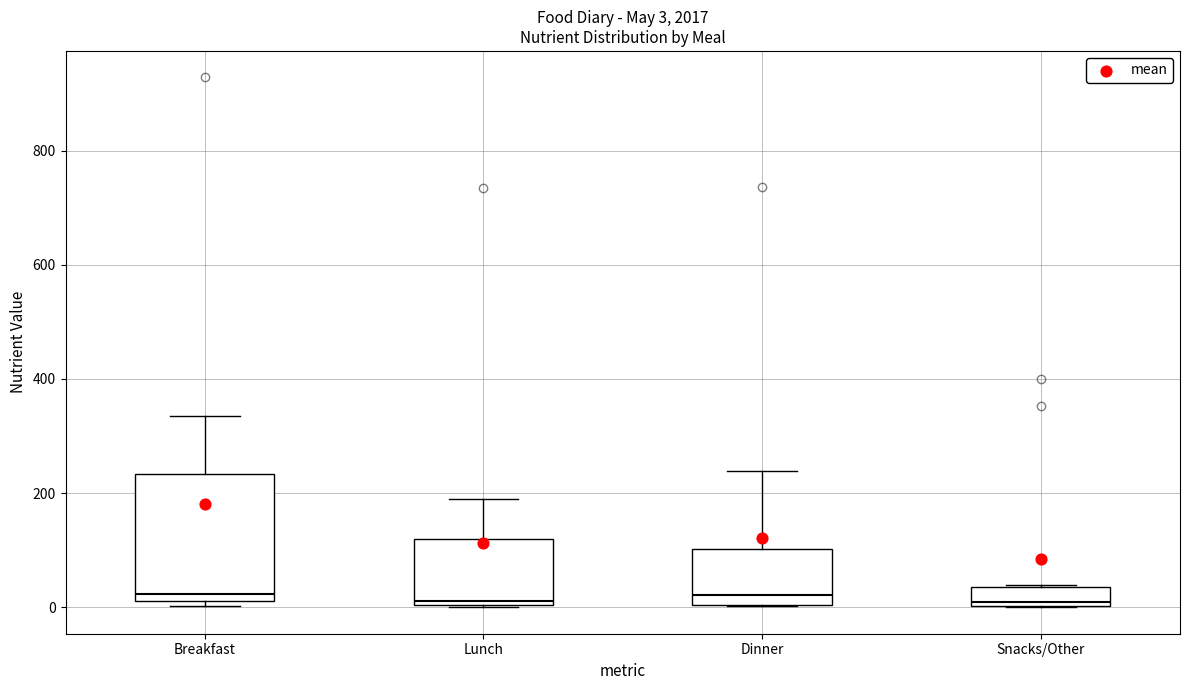

Which box is the tallest, from its lower edge to its upper edge?

Breakfast